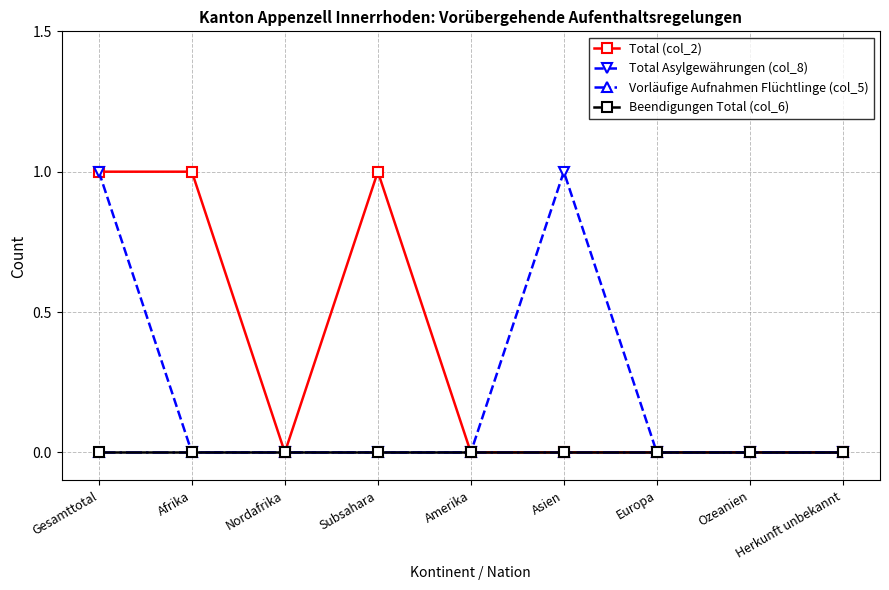

At which label does Total (col_2) reach its minimum?

Nordafrika